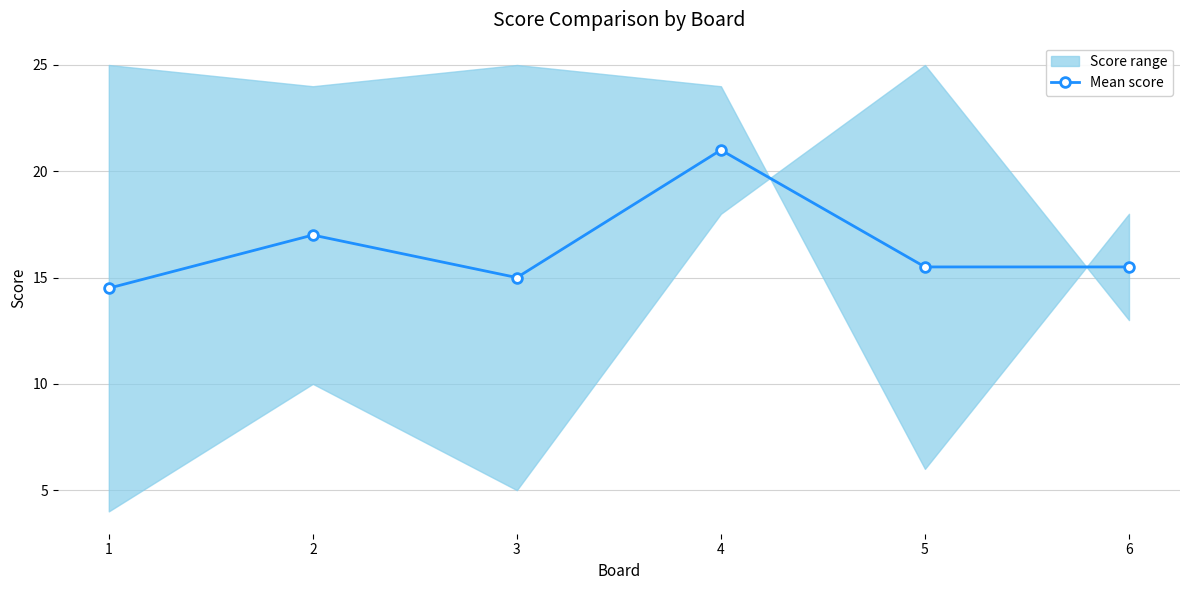

Where is the data nearest to the value 17?

2